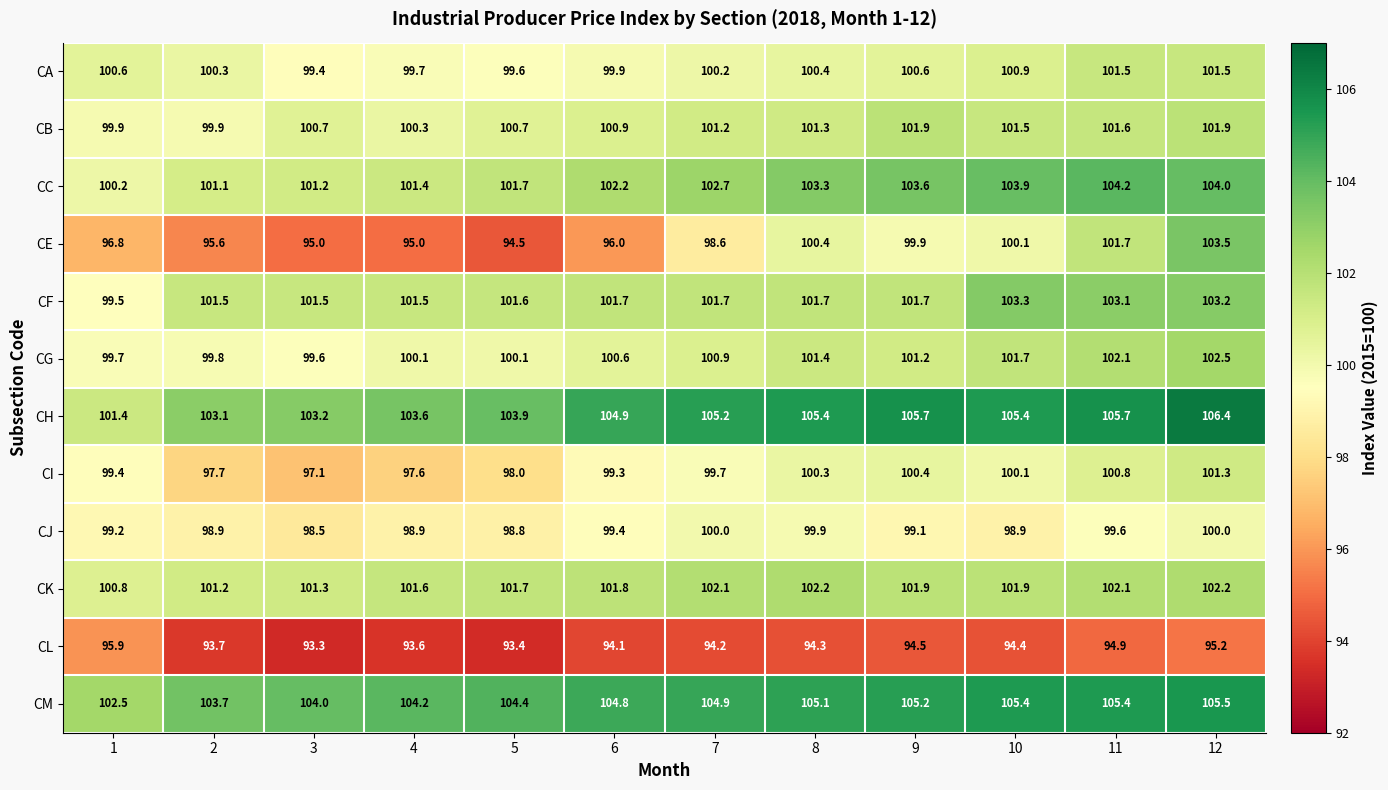

What value does the CA series have at 12?

101.5